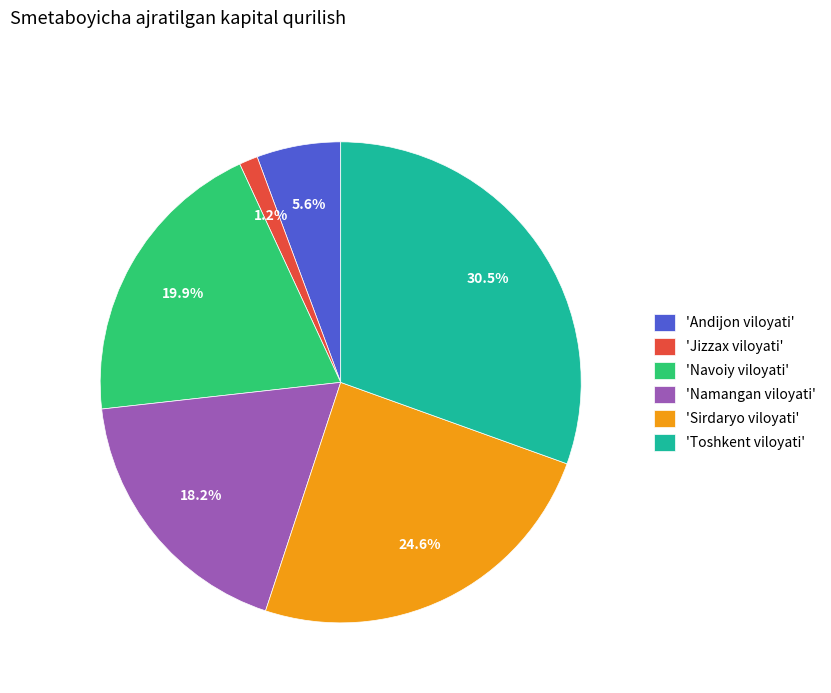

Approximately how many times larger is the value at 'Navoiy viloyati' compared to 'Toshkent viloyati'?

0.7